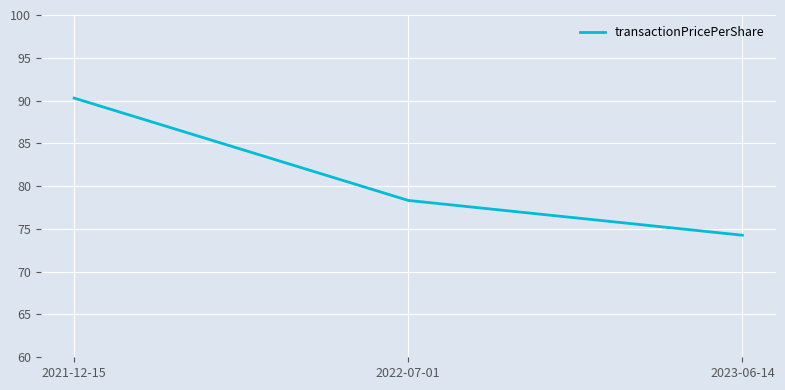

What is the change in value from 2022-07-01 to 2023-06-14?

-4.1